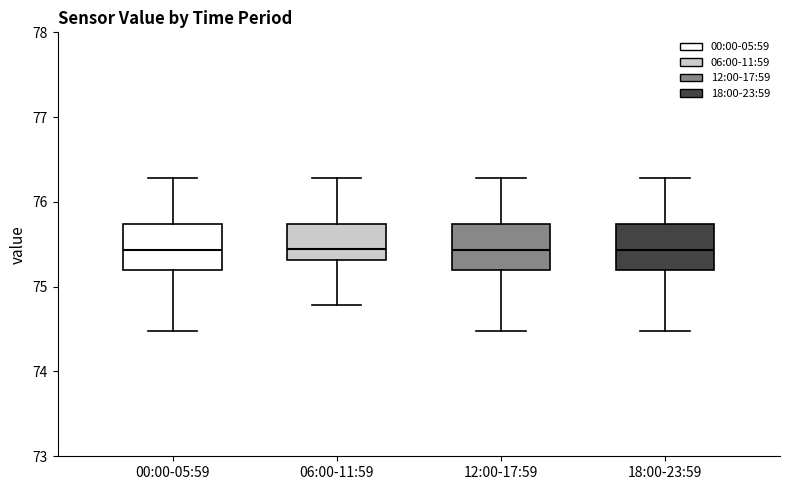

Where is the upper edge of the box for 18:00-23:59 on the y-axis? The values are not printed on the chart, so give them approximately, as read against the axis.

75.7